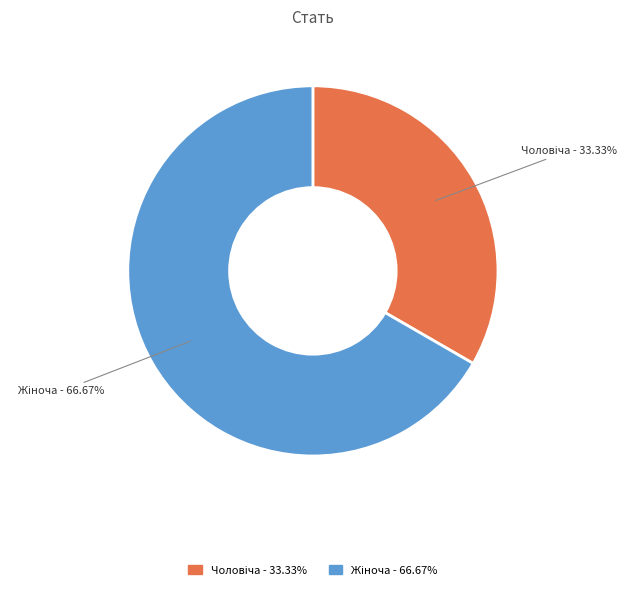

How many segments does this pie chart have?

2